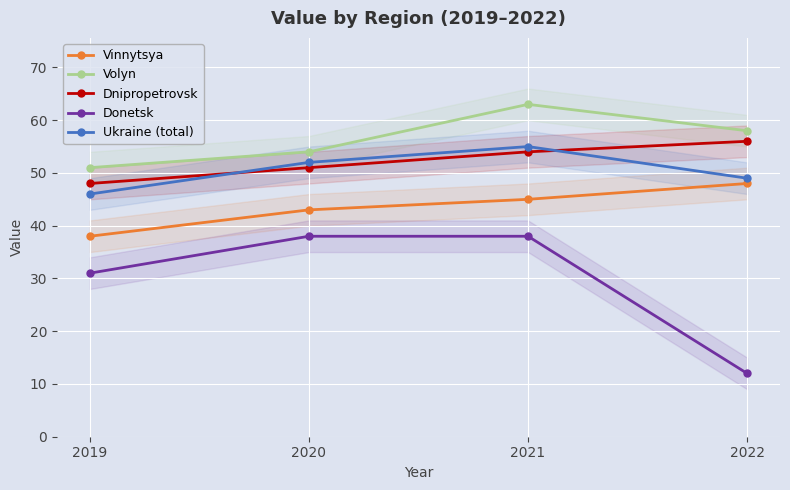

Reading left to right, transcribe all the data shown in this chart.

Vinnytsya: 2019=38	2020=43	2021=45	2022=48
Volyn: 2019=51	2020=54	2021=63	2022=58
Dnipropetrovsk: 2019=48	2020=51	2021=54	2022=56
Donetsk: 2019=31	2020=38	2021=38	2022=12
Ukraine (total): 2019=46	2020=52	2021=55	2022=49